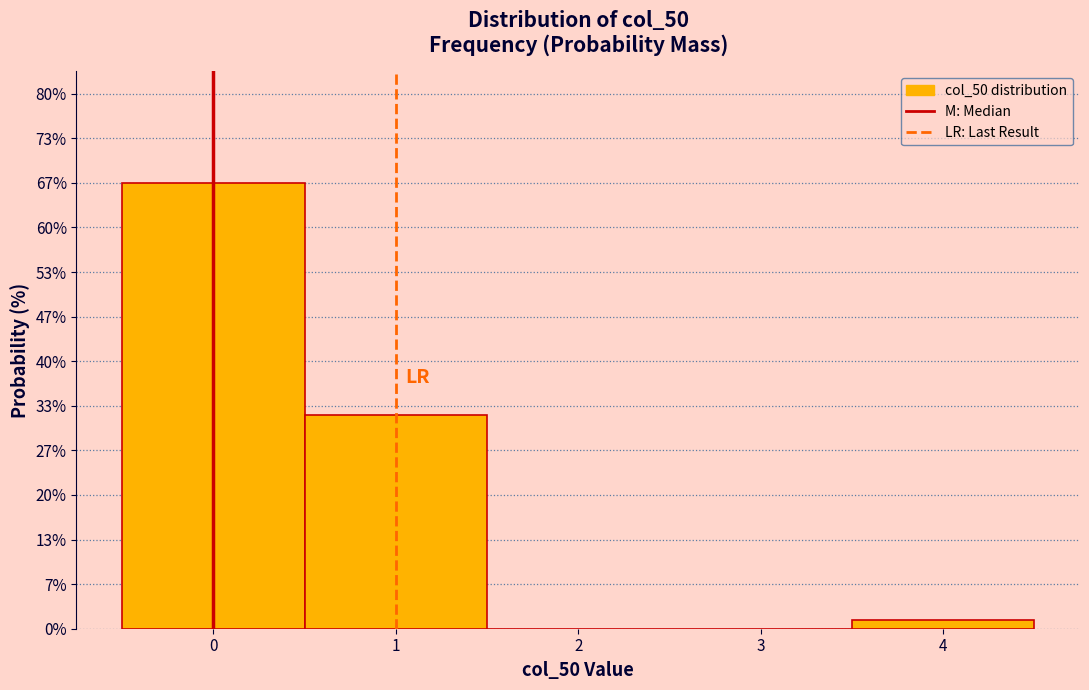

Reading left to right, list every bar in this chart as the range it spans on the x-axis followed by its height. The values are not printed on the chart, so give them approximately, as read against the axis.

-0.5 to 0.5: 67
0.5 to 1.5: 32
1.5 to 2.5: 0
2.5 to 3.5: 0
3.5 to 4.5: 1